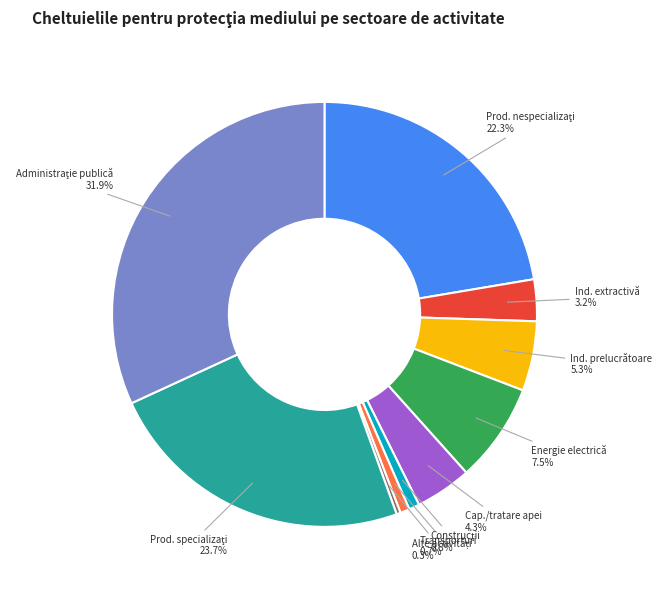

Does any single category account for the majority?

No